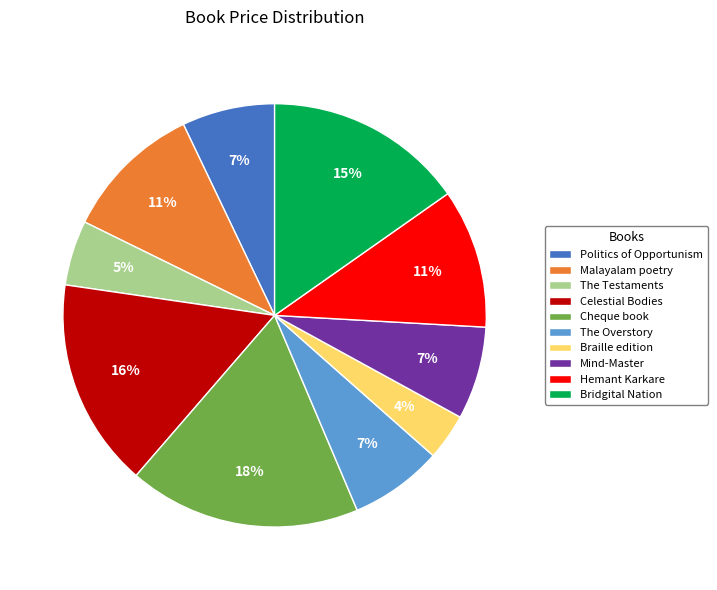

What percentage is the Politics of Opportunism slice, to the nearest percent?

7%